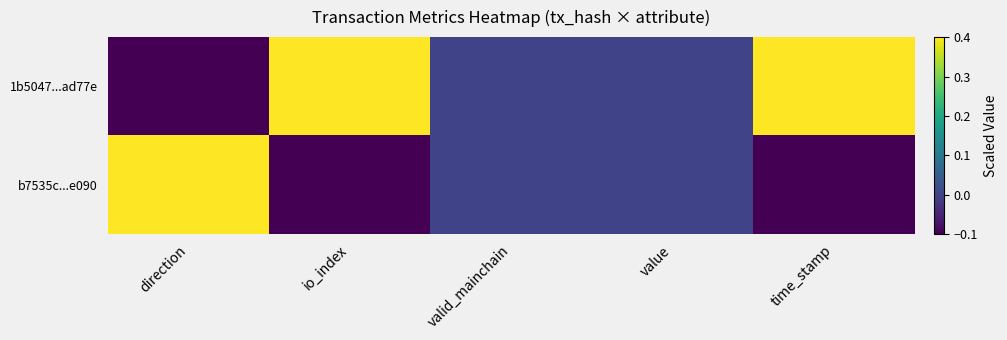

Between time_stamp and value, which is larger?

time_stamp